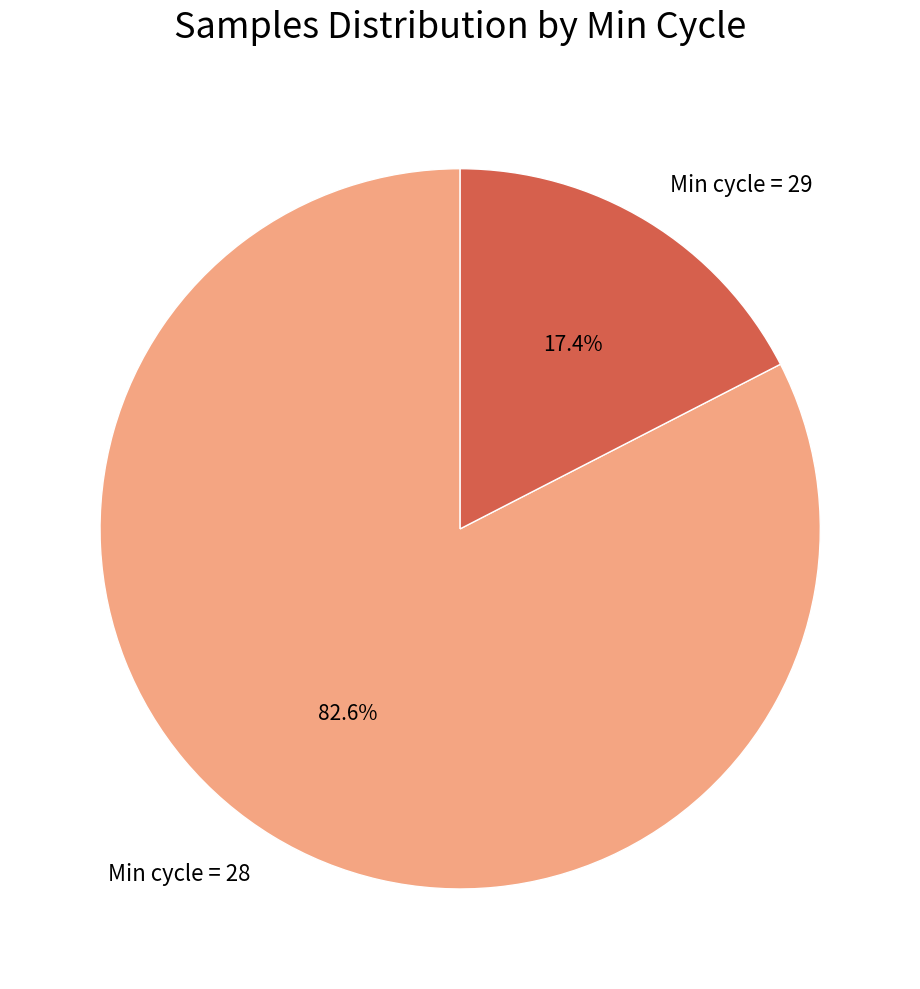

Which category has the smallest portion of the pie?

Min cycle = 29